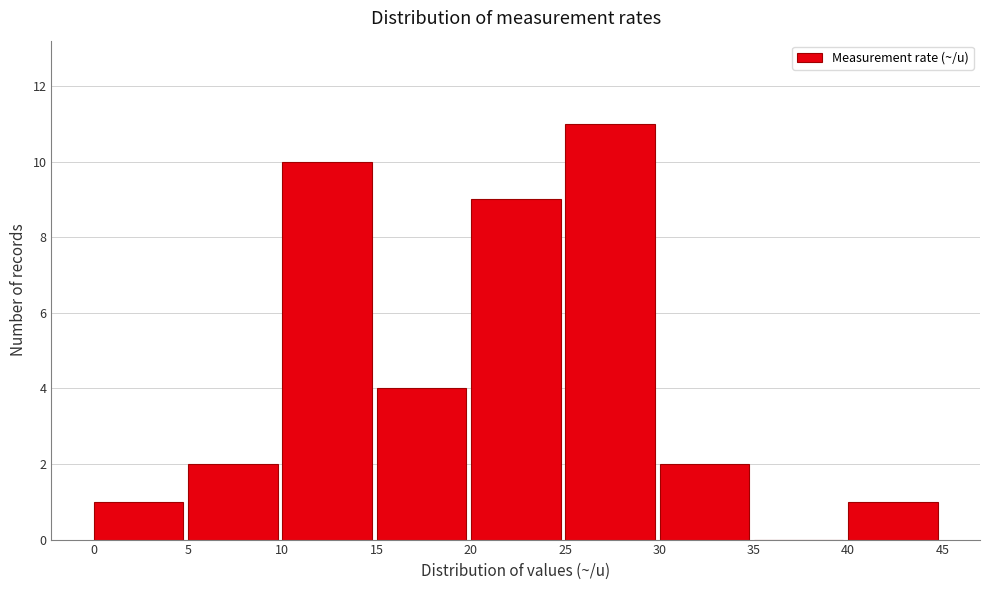

What is the height of the bar covering 20 to 25 on the x-axis? The values are not printed on the chart, so give them approximately, as read against the axis.

9